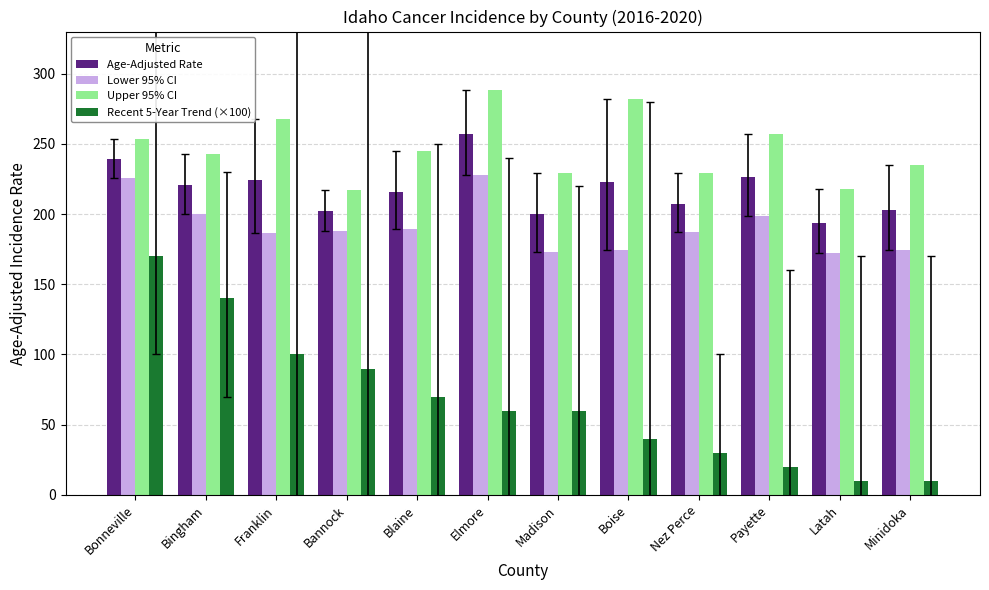

At which label is Recent 5-Year Trend (×100) closest to 90?

Bannock